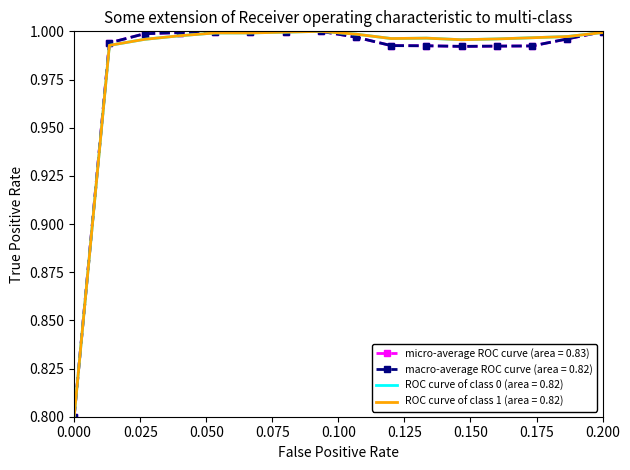

How many data points does each series have?

16